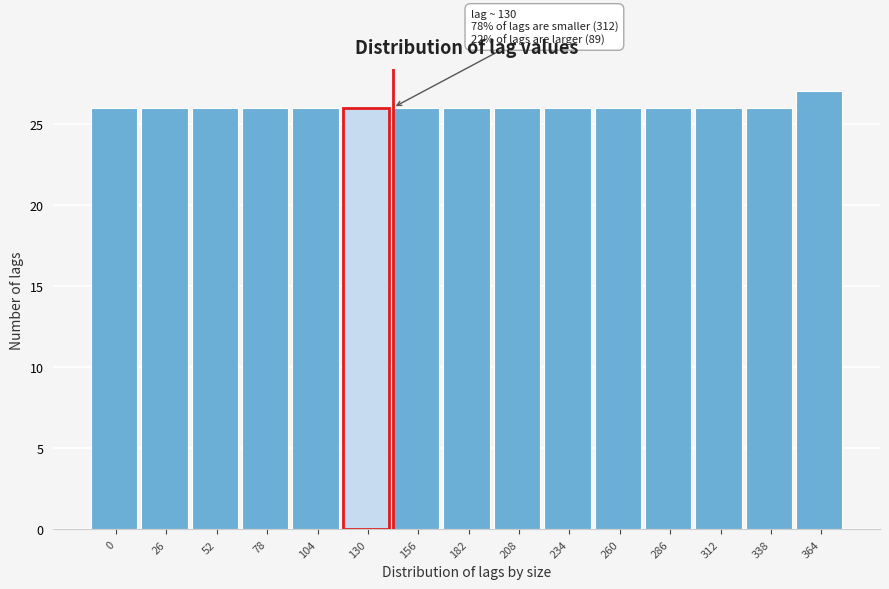

Reading left to right, what are all the values shown in this chart?

26	26	26	26	26	26	26	26	26	26	26	26	26	26	27